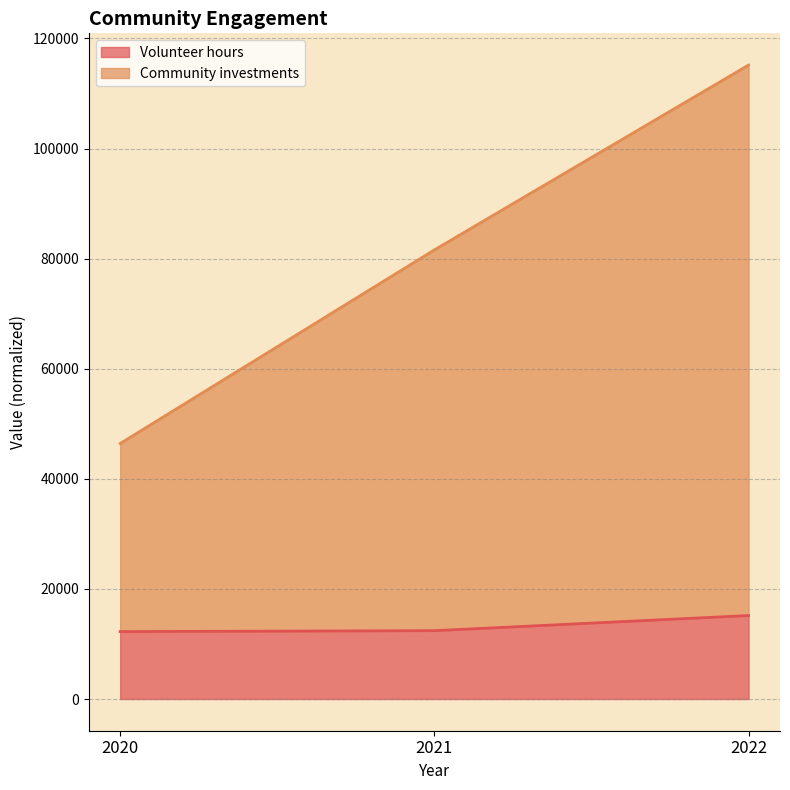

What are all the series names shown in the legend?

Volunteer hours, Community investments